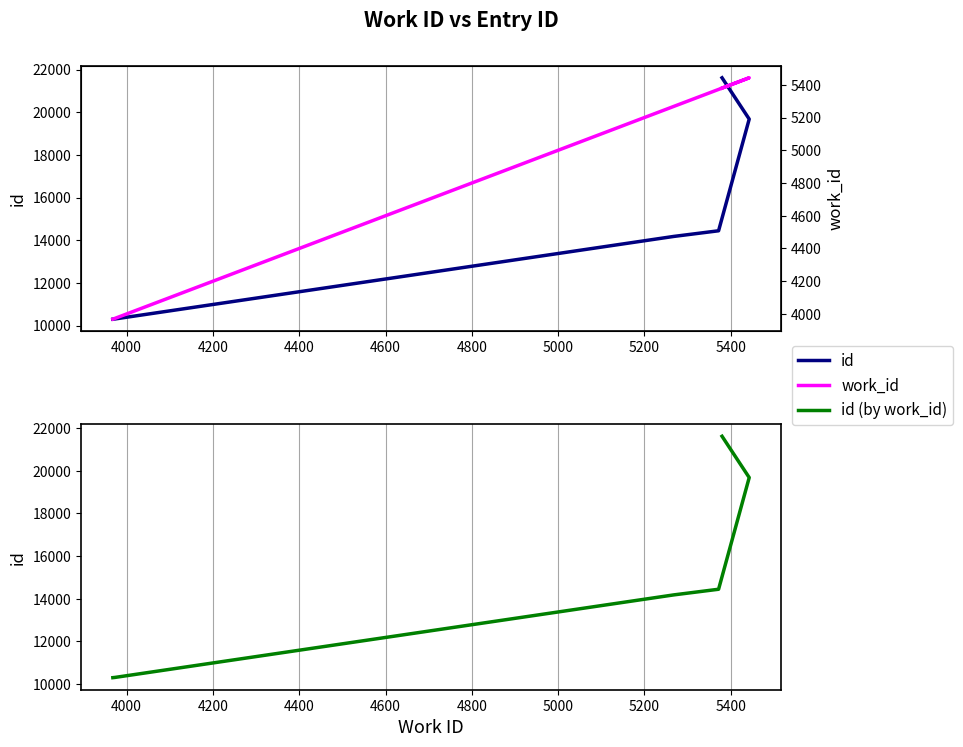

What is the maximum value shown in the chart?

21621